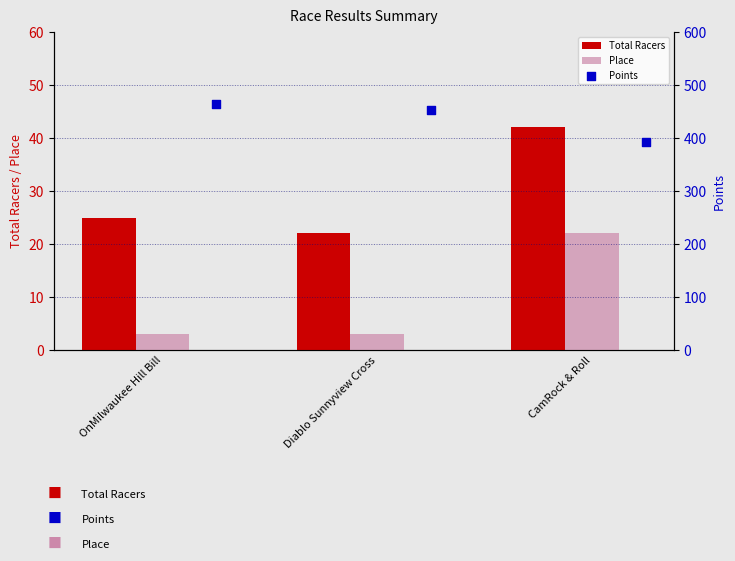

Is the value of Total Racers at OnMilwaukee Hill Bill greater than the value of Place at OnMilwaukee Hill Bill?

Yes